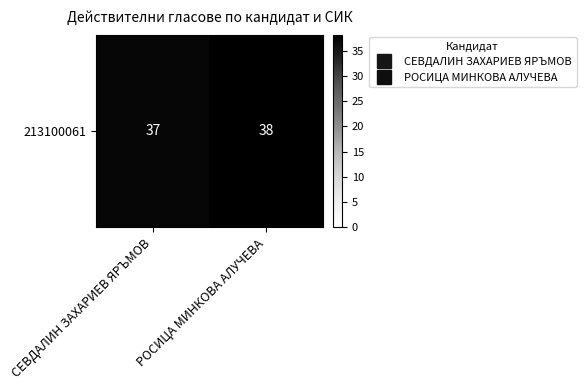

Is it true that the value at РОСИЦА МИНКОВА АЛУЧЕВА is 10?

False